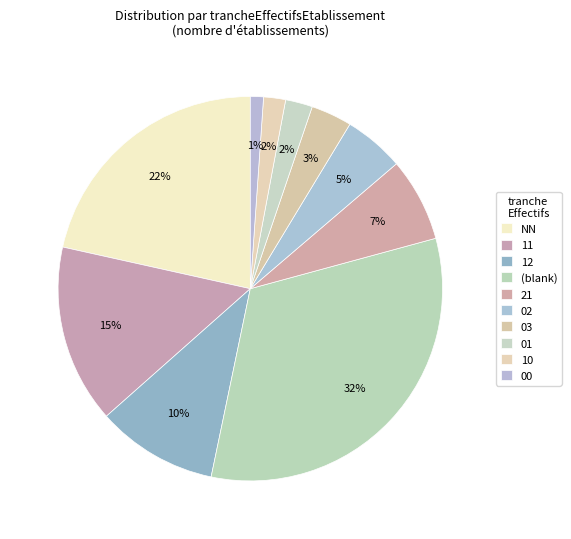

Count the number of slices in the pie.

10